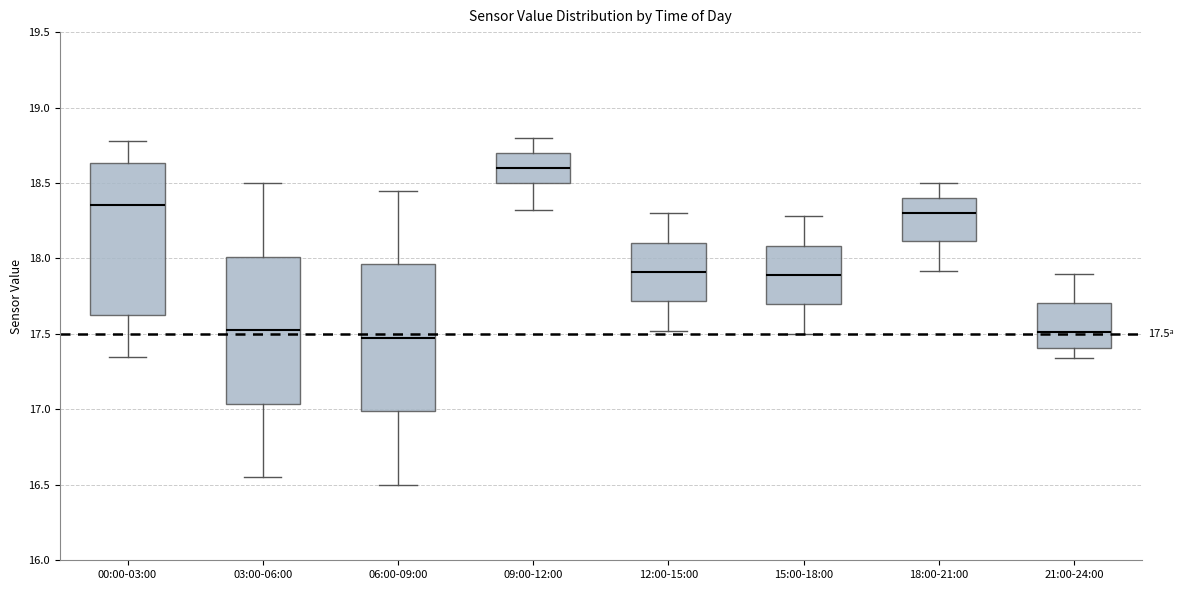

Which box has the highest median line?

09:00-12:00